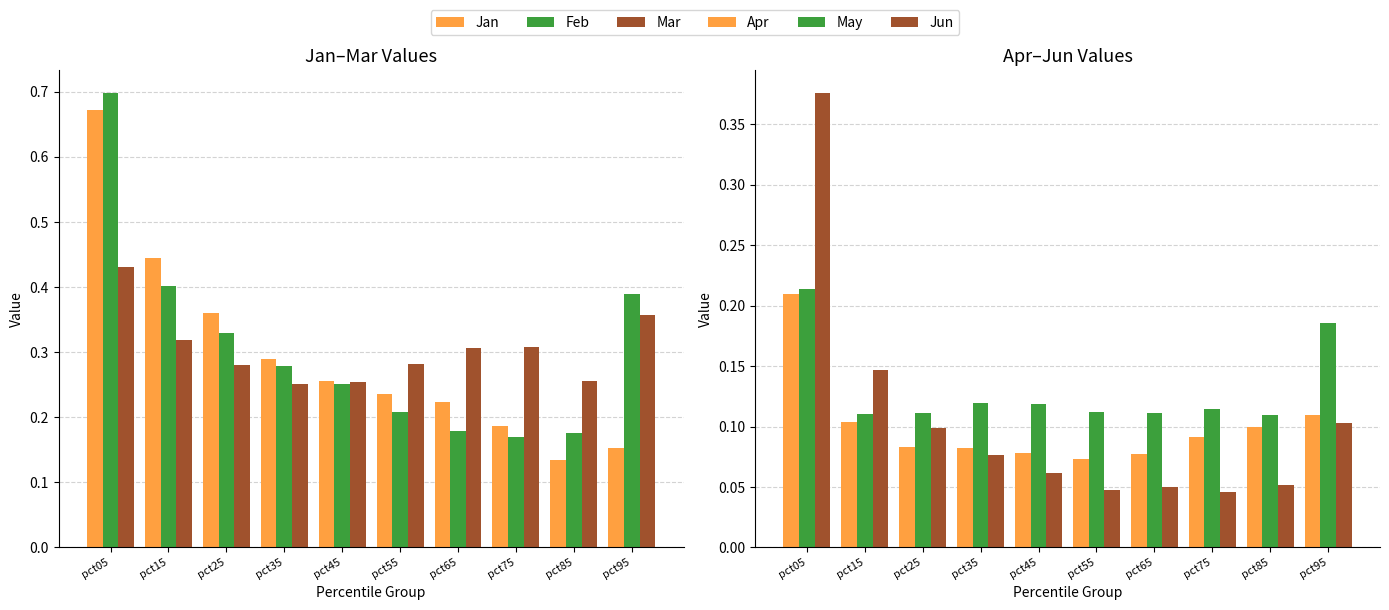

What is the value of the Mar bar at the 6th from the left?

0.3